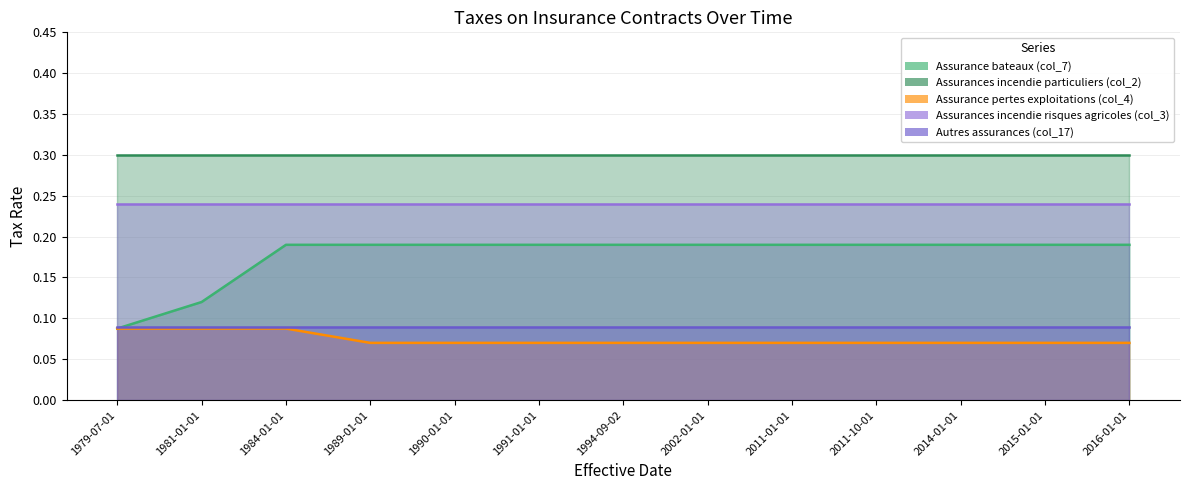

True or false: Assurances incendie risques agricoles (col_3) has more than 0 interior local peaks.

False